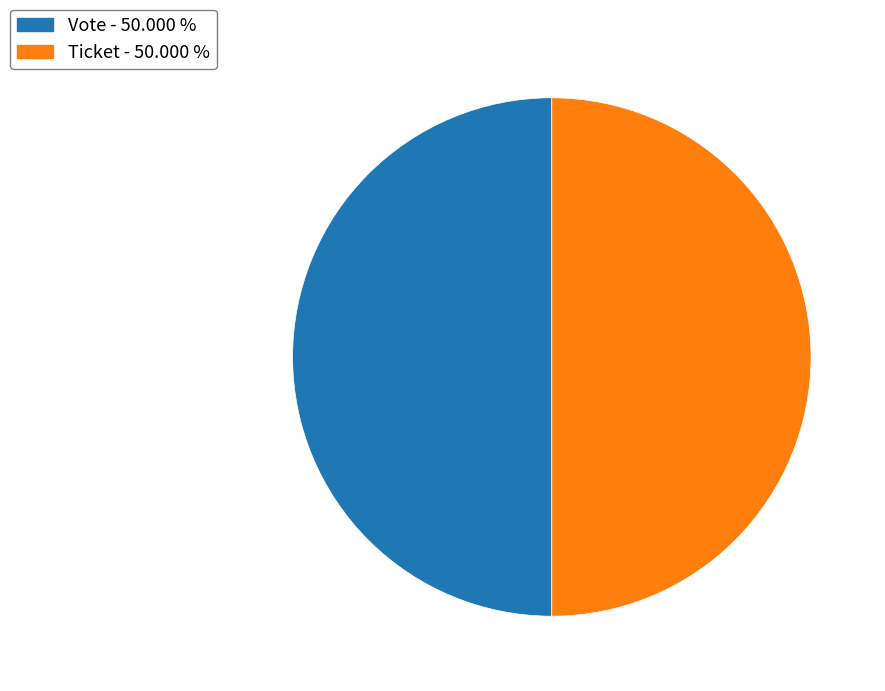

Do Vote - 50.000 % and Ticket - 50.000 % together represent more than half of the pie?

Yes